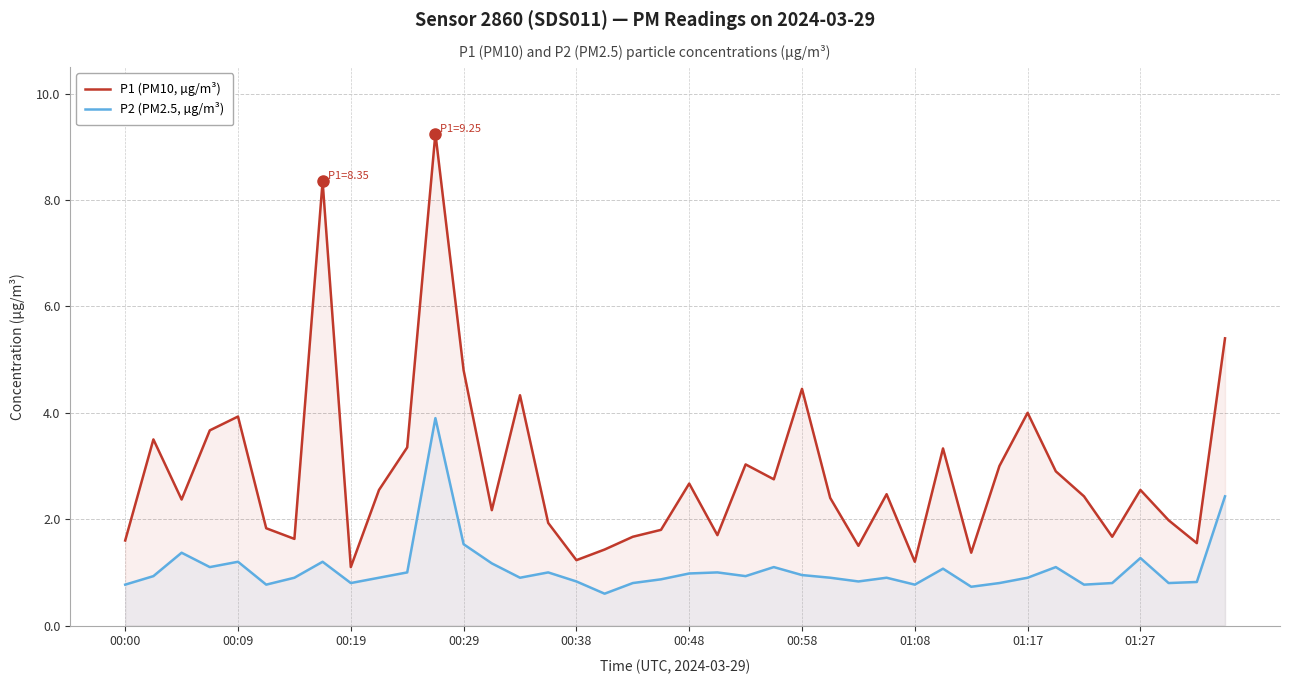

True or false: P2 (PM2.5, µg/m³) and P1 (PM10, µg/m³) intersect in this chart.

False